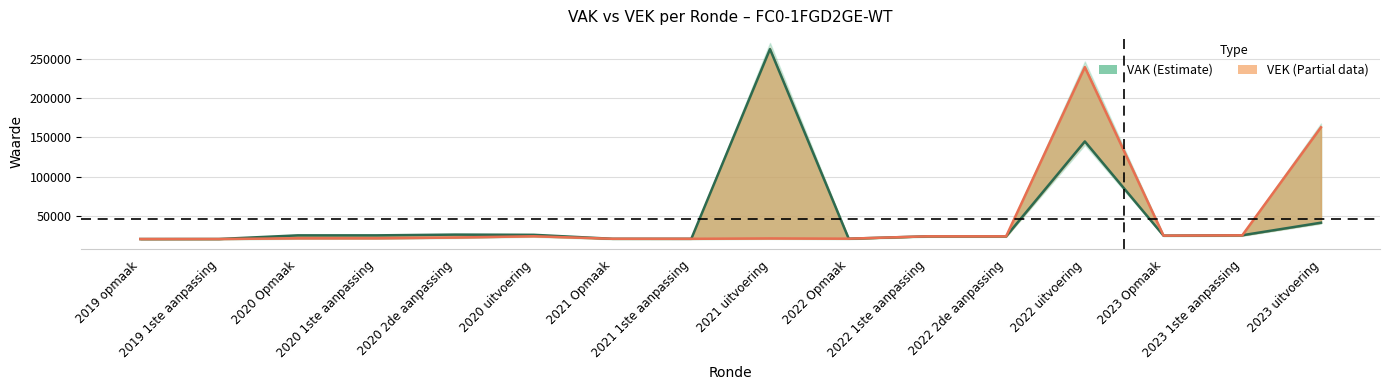

Which category has the lowest value in the VAK series?

2019 opmaak